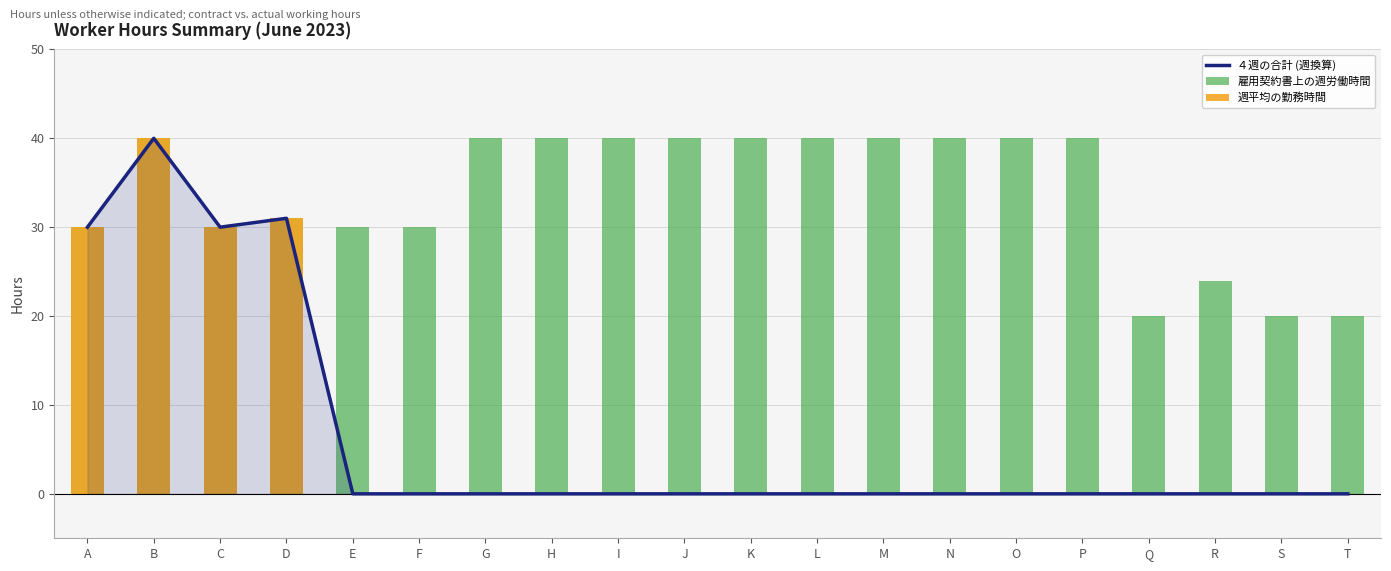

Reading left to right, what are all the values shown in this chart?

４週の合計 (週換算): A=30	B=40	C=30	D=31	E=0	F=0	G=0	H=0	I=0	J=0	K=0	L=0	M=0	N=0	O=0	P=0	Q=0	R=0	S=0	T=0
雇用契約書上の週労働時間: A=30	B=40	C=30	D=31	E=30	F=30	G=40	H=40	I=40	J=40	K=40	L=40	M=40	N=40	O=40	P=40	Q=20	R=24	S=20	T=20
週平均の勤務時間: A=30	B=40	C=30	D=31	E=0	F=0	G=0	H=0	I=0	J=0	K=0	L=0	M=0	N=0	O=0	P=0	Q=0	R=0	S=0	T=0